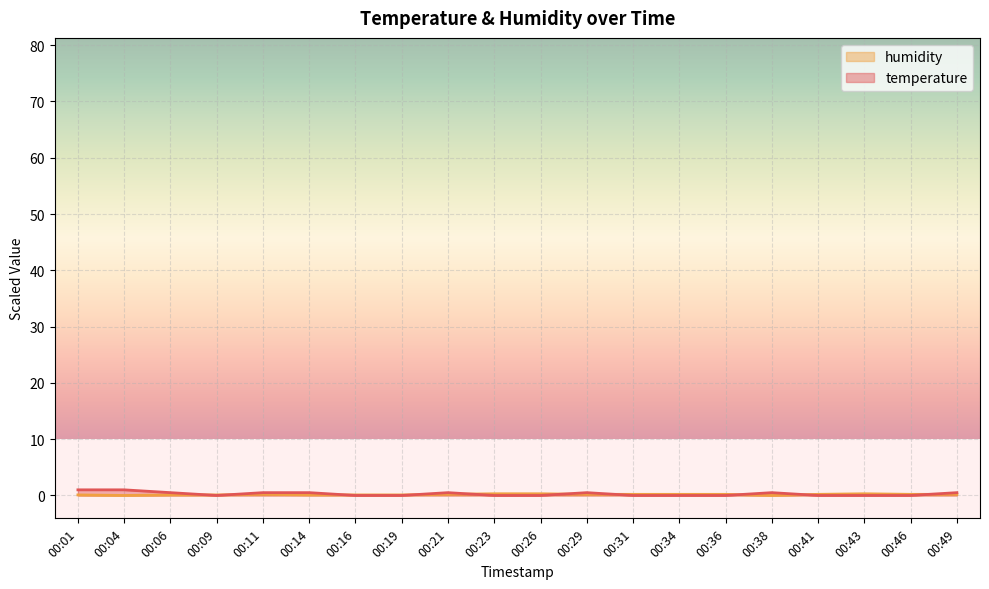

At how many categories does at least one series exceed 0?

20